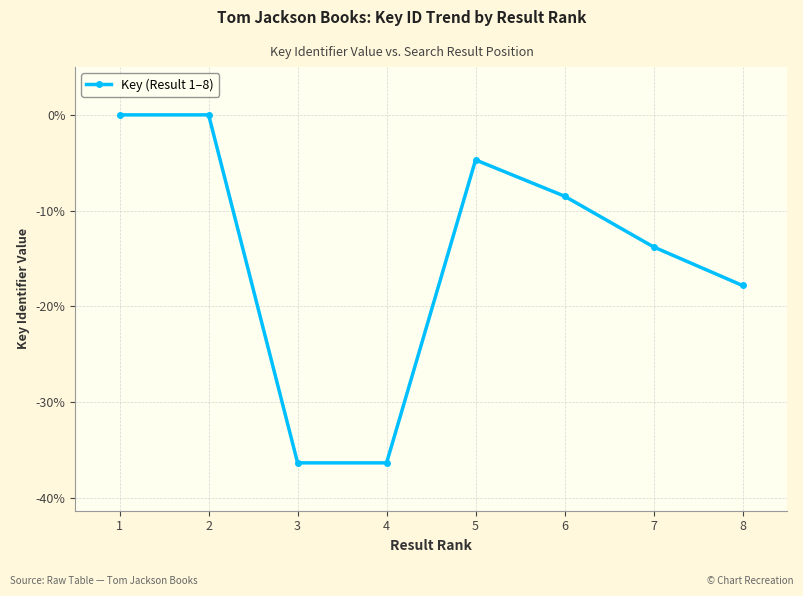

True or false: the data shows -2.2 at 5.

False